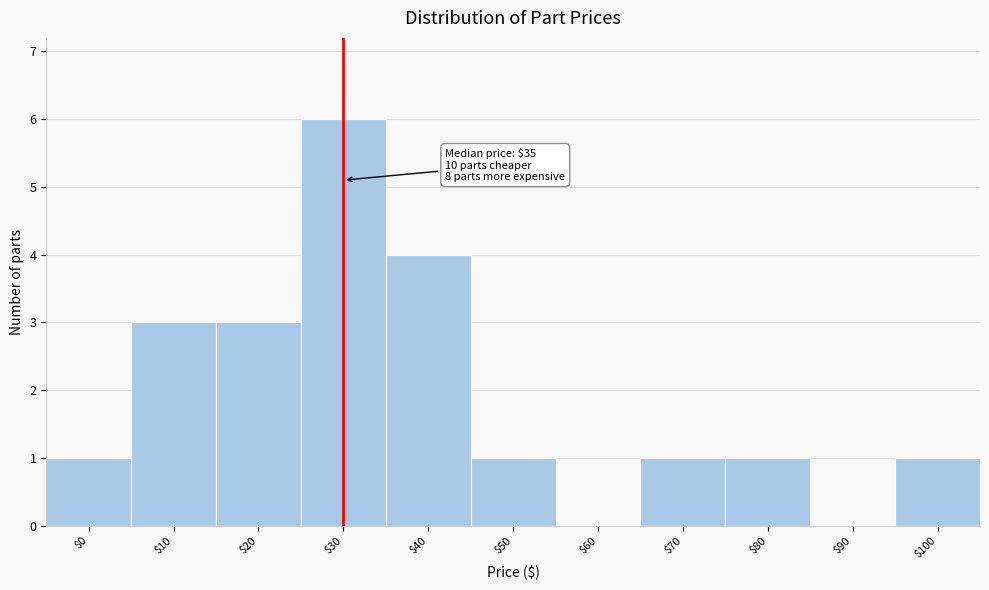

What is the sum of all values?

21